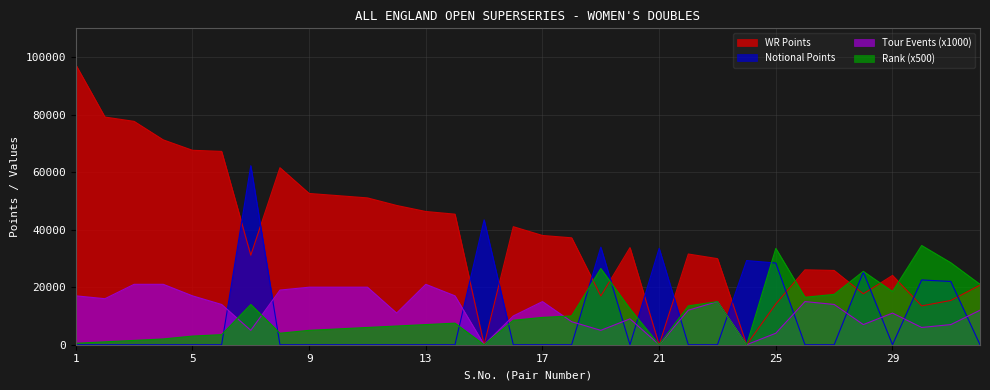

True or false: Notional Points has a value of 0 at 9.

True